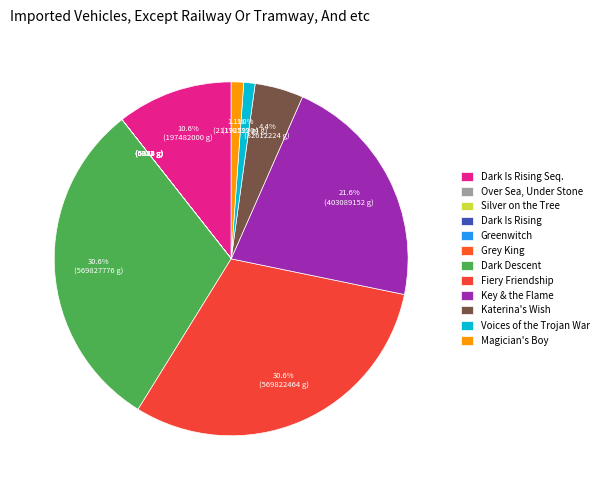

What is the change in value from Key & the Flame to Magician's Boy?

-381911039